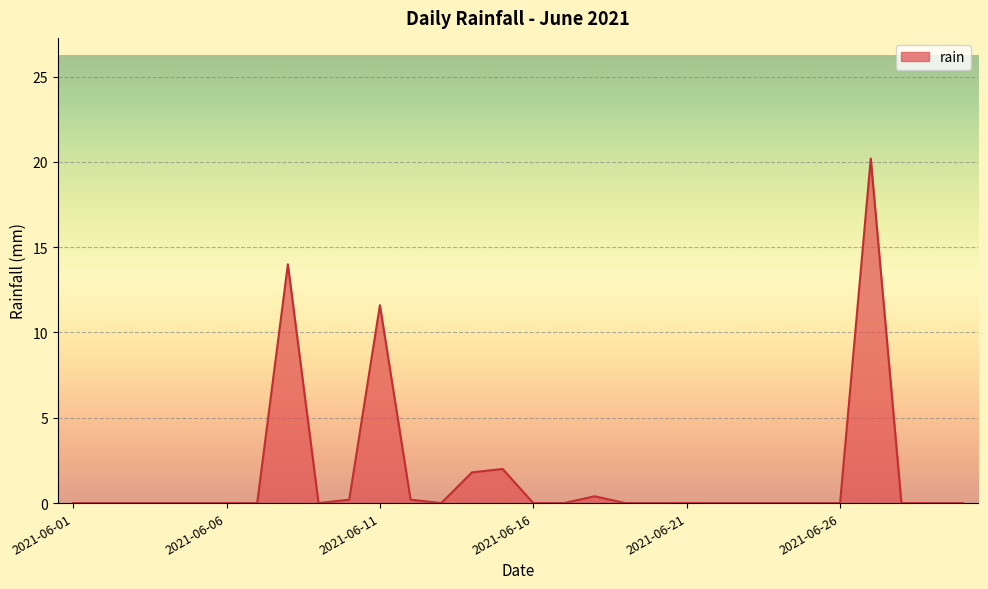

What is the greatest value displayed?

20.2